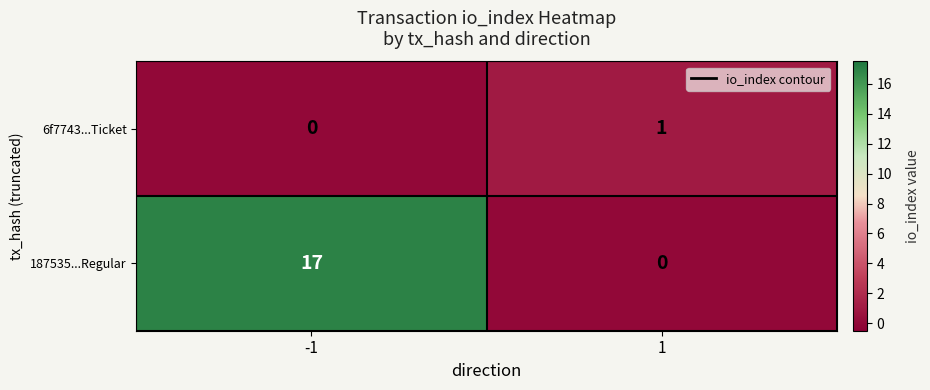

At how many categories does at least one series exceed 15?

1